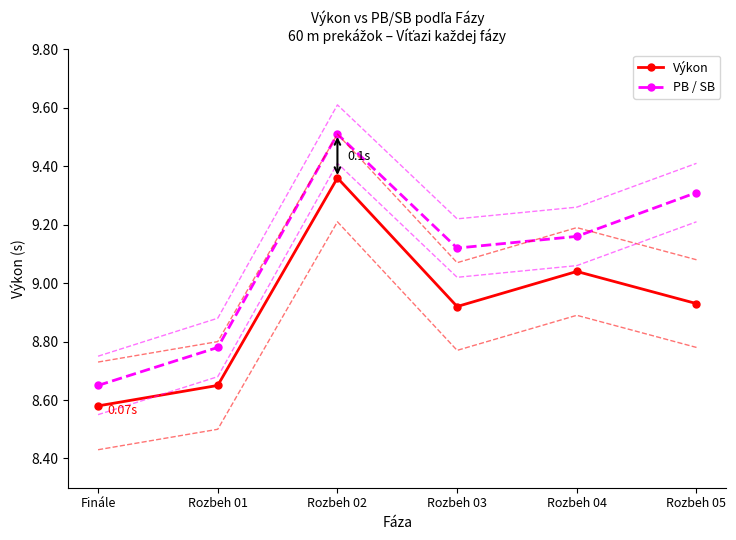

The Výkon series shows 8.9 at Rozbeh 05. True or false?

True